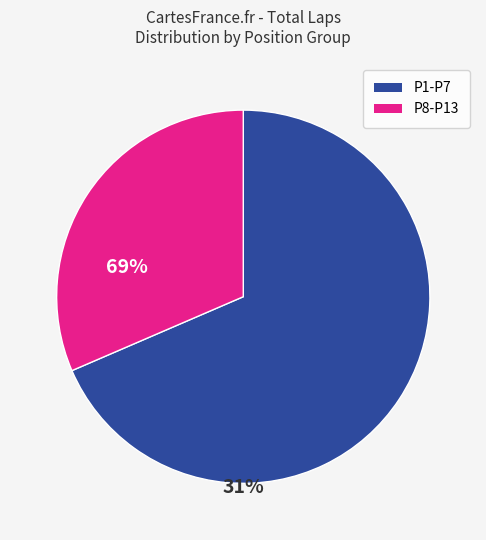

Is there any slice that represents more than half of the pie?

Yes